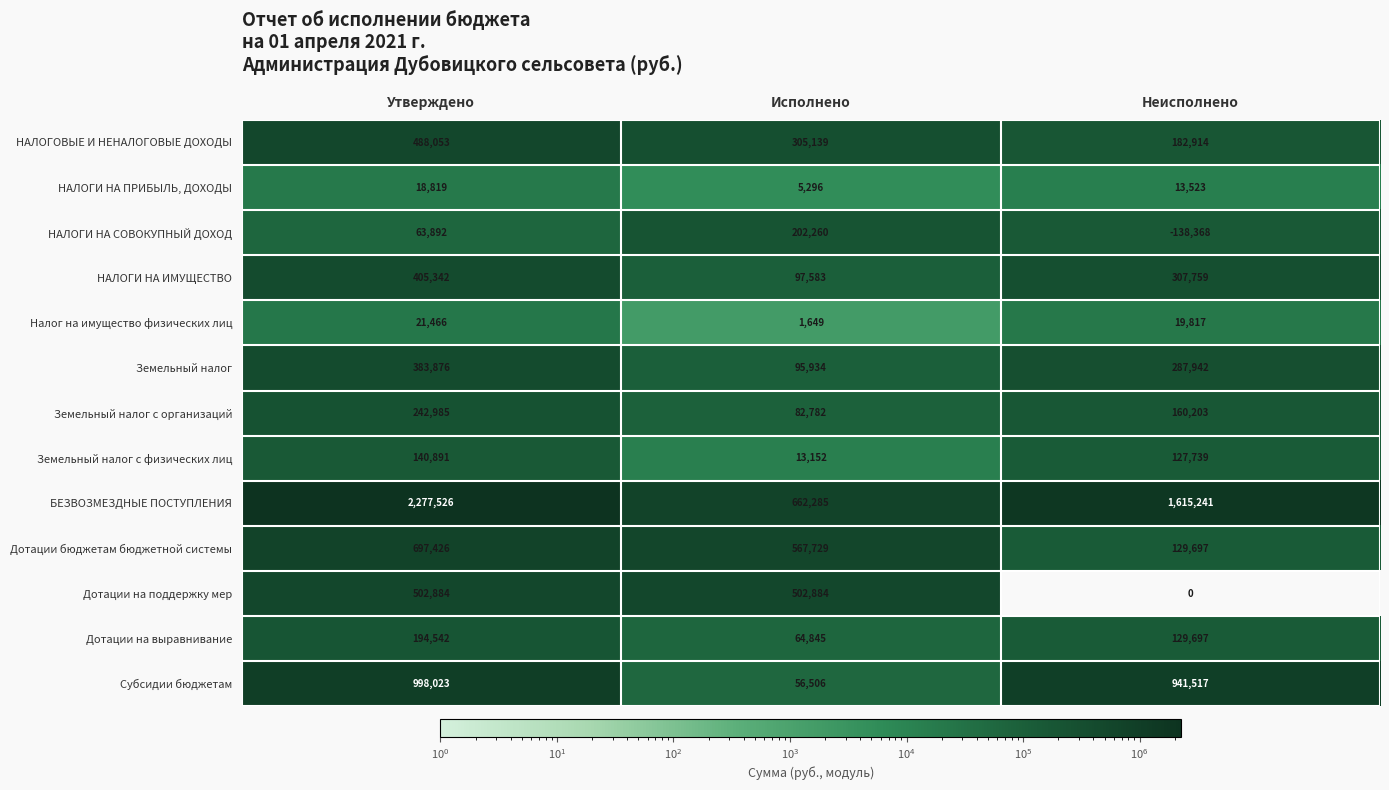

Which category has the lowest value across all series?

Неисполнено